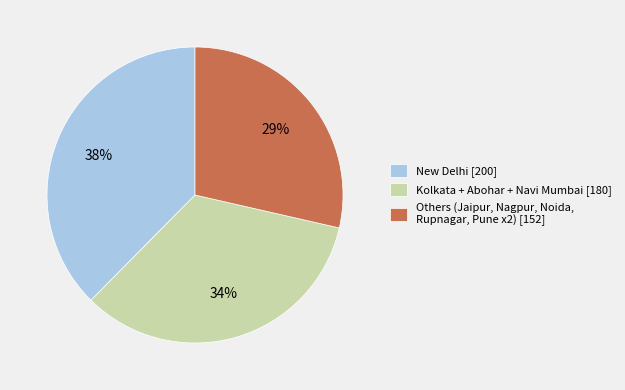

To the nearest percent, what is the difference between the largest and smallest slice percentages?

9%